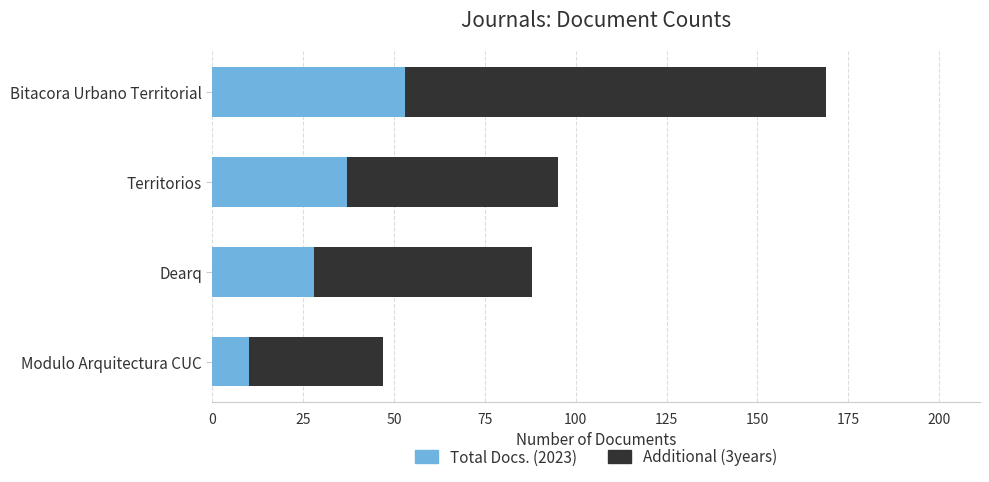

What is the difference between the second highest and second lowest values in the Total Docs. (2023) series?

9